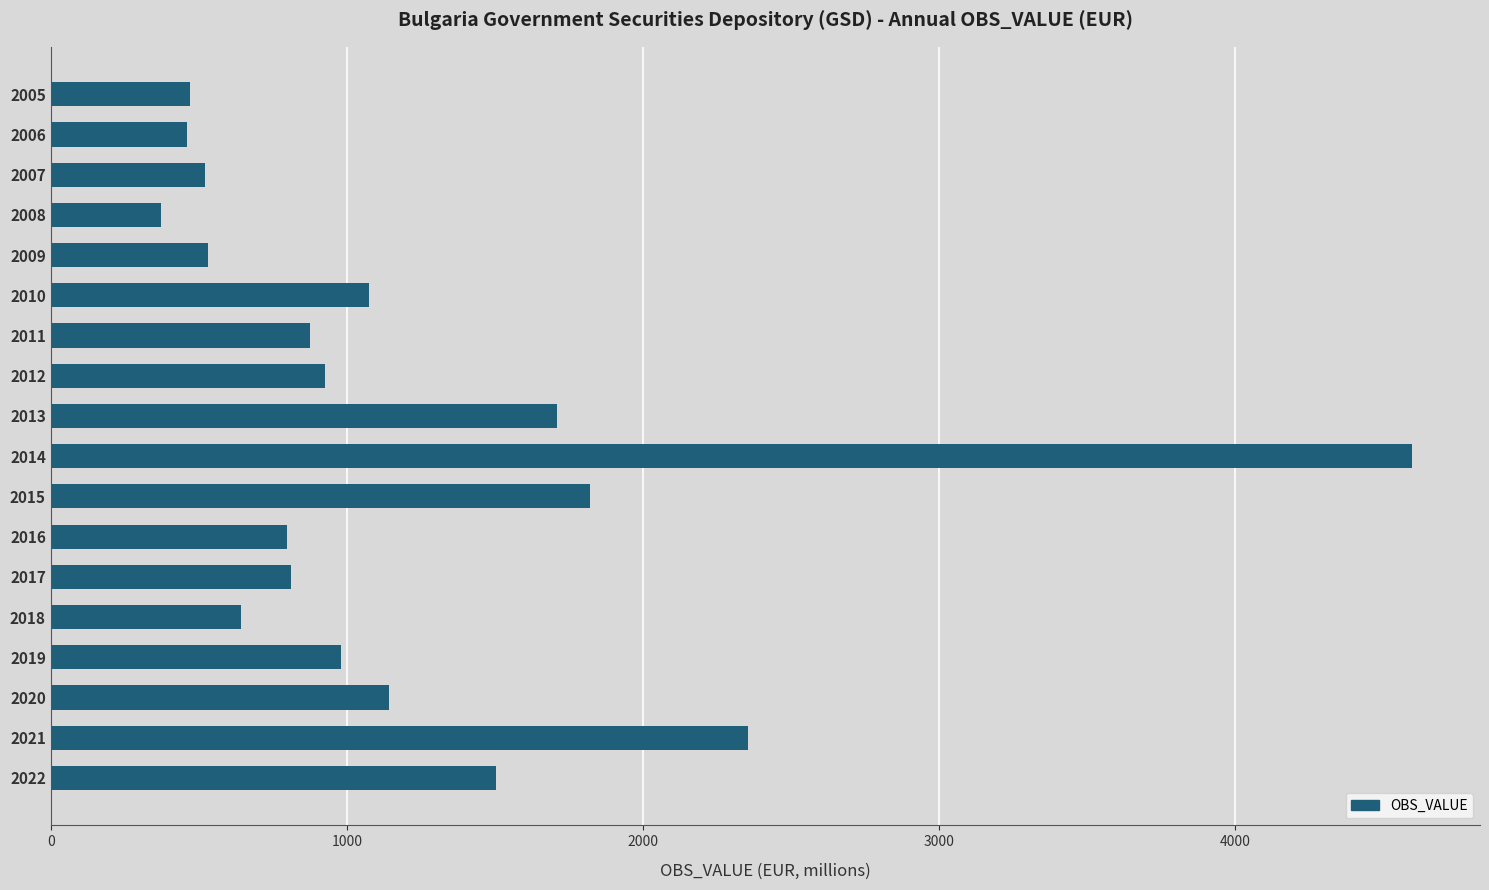

Approximately how many times larger is the value at 2015 compared to 2018?

2.8